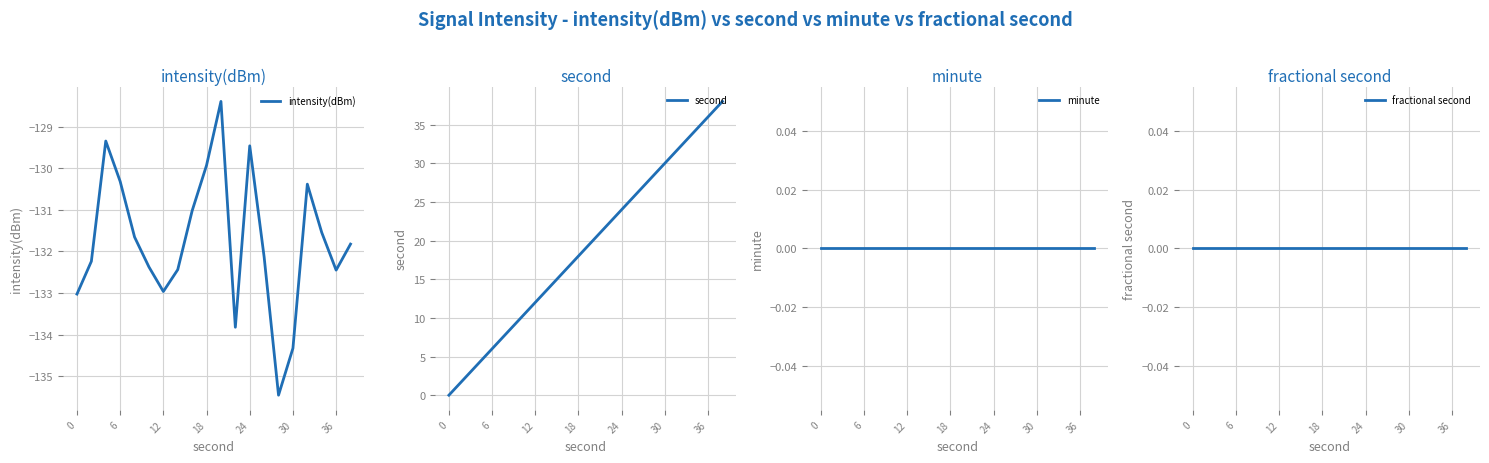

Reading left to right, extract all data points from this chart.

intensity(dBm): -133.0	-132.2	-129.3	-130.3	-131.7	-132.4	-133.0	-132.4	-131.0	-129.9	-128.4	-133.8	-129.5	-132.1	-135.5	-134.3	-130.4	-131.5	-132.4	-131.8
second: 0.0	2.0	4.0	6.0	8.0	10.0	12.0	14.0	16.0	18.0	20.0	22.0	24.0	26.0	28.0	30.0	32.0	34.0	36.0	38.0
minute: 0.0	0.0	0.0	0.0	0.0	0.0	0.0	0.0	0.0	0.0	0.0	0.0	0.0	0.0	0.0	0.0	0.0	0.0	0.0	0.0
fractional second: 0.0	0.0	0.0	0.0	0.0	0.0	0.0	0.0	0.0	0.0	0.0	0.0	0.0	0.0	0.0	0.0	0.0	0.0	0.0	0.0